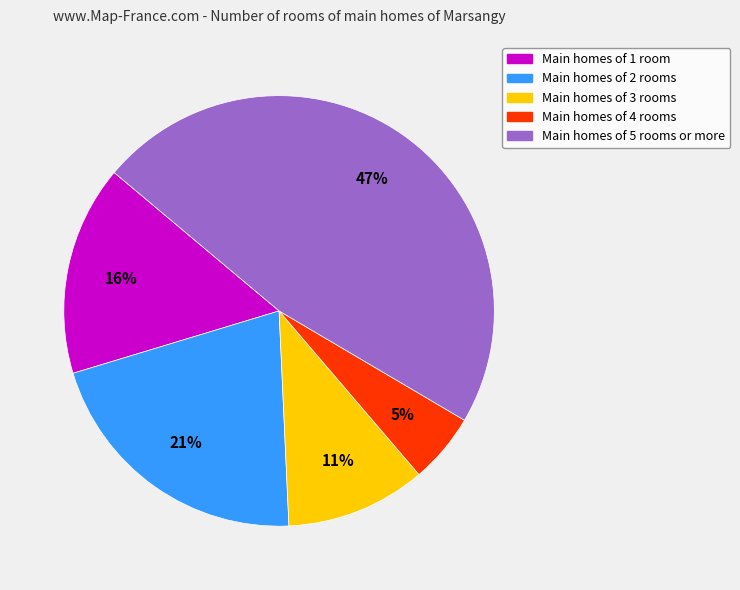

Does any single category account for the majority?

No